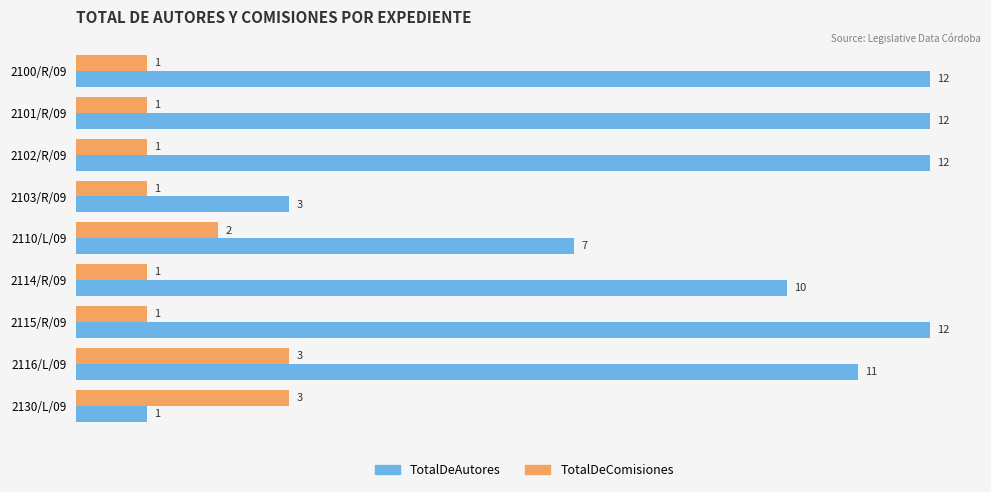

Which series changed the most between 2110/L/09 and 2114/R/09?

TotalDeAutores